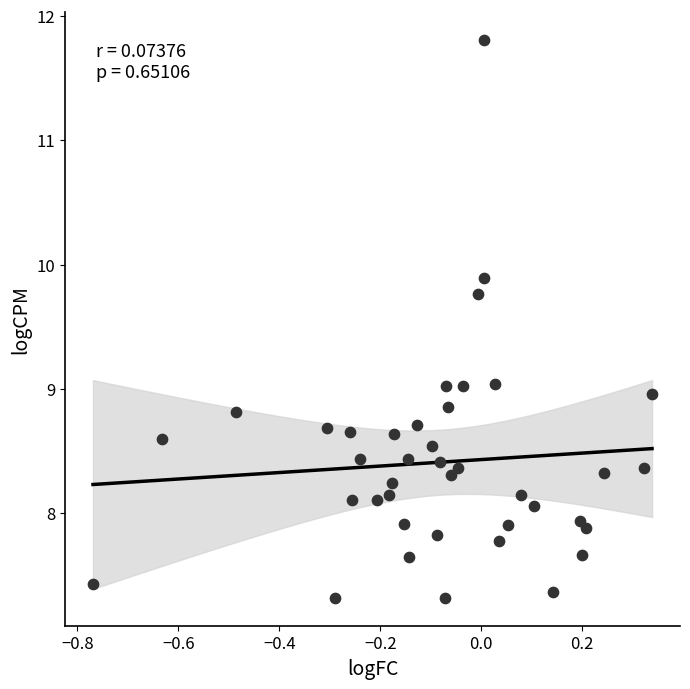

What is the range of X values (max minus min)?

1.1